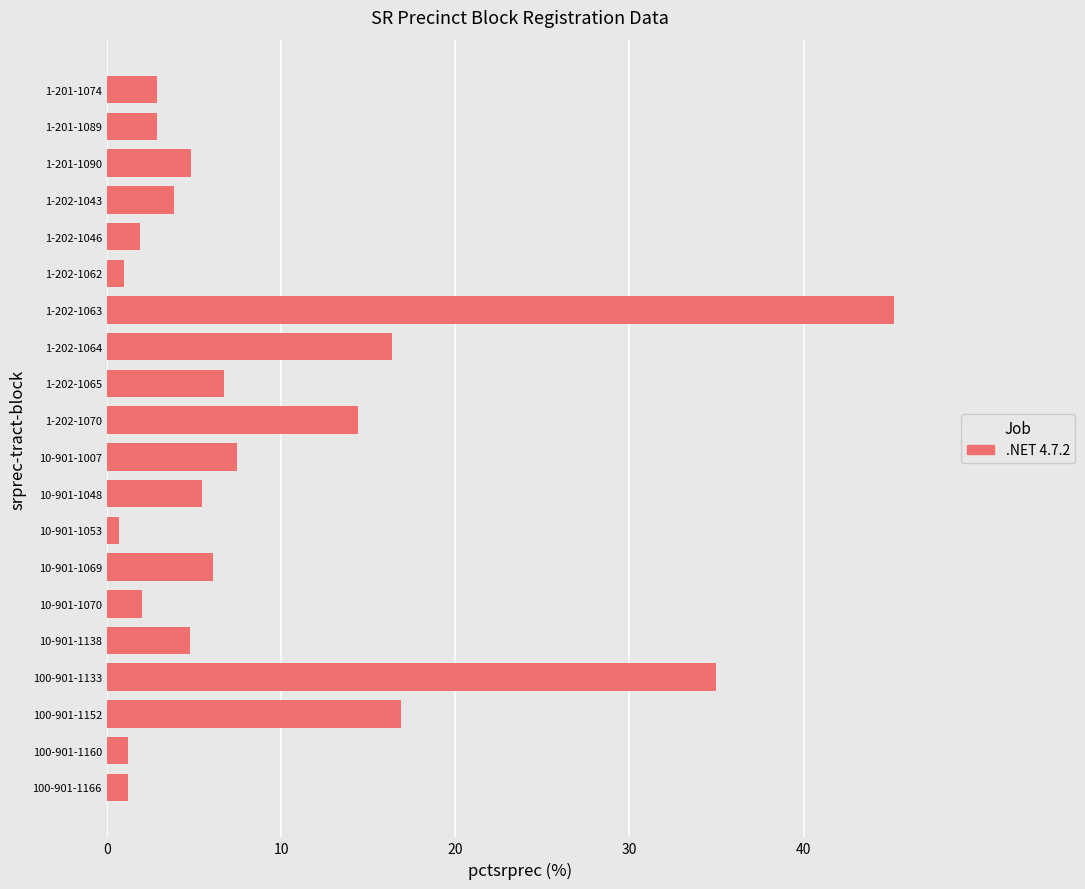

What is the sum of the values at 1-202-1063 and 1-201-1089?

48.1